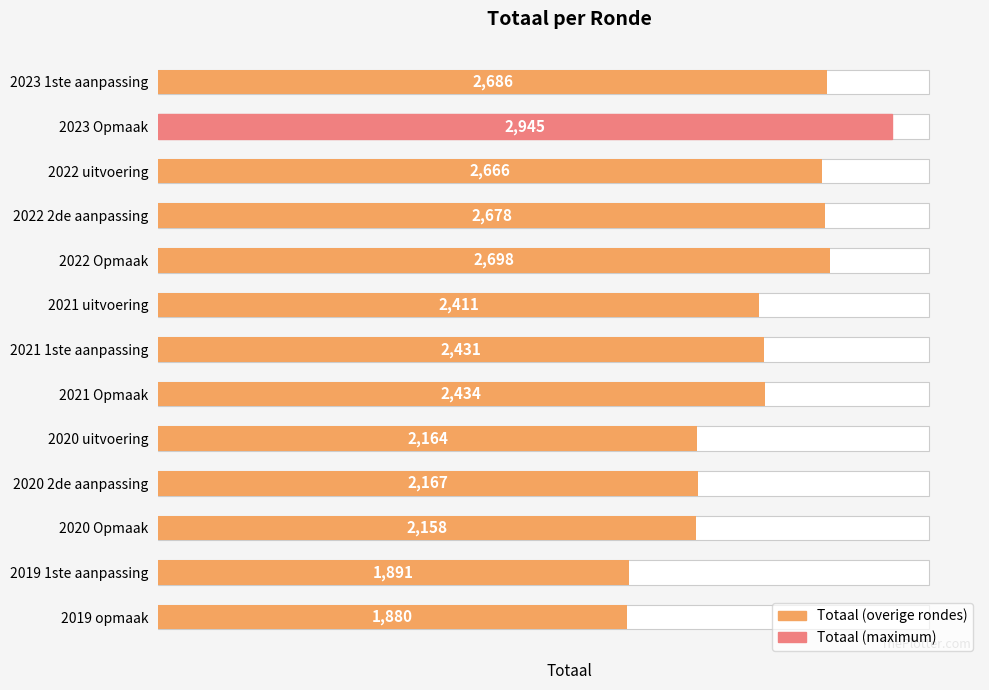

List the labels in order of value, largest first.

2023 Opmaak, 2022 Opmaak, 2023 1ste aanpassing, 2022 2de aanpassing, 2022 uitvoering, 2021 Opmaak, 2021 1ste aanpassing, 2021 uitvoering, 2020 2de aanpassing, 2020 uitvoering, 2020 Opmaak, 2019 1ste aanpassing, 2019 opmaak